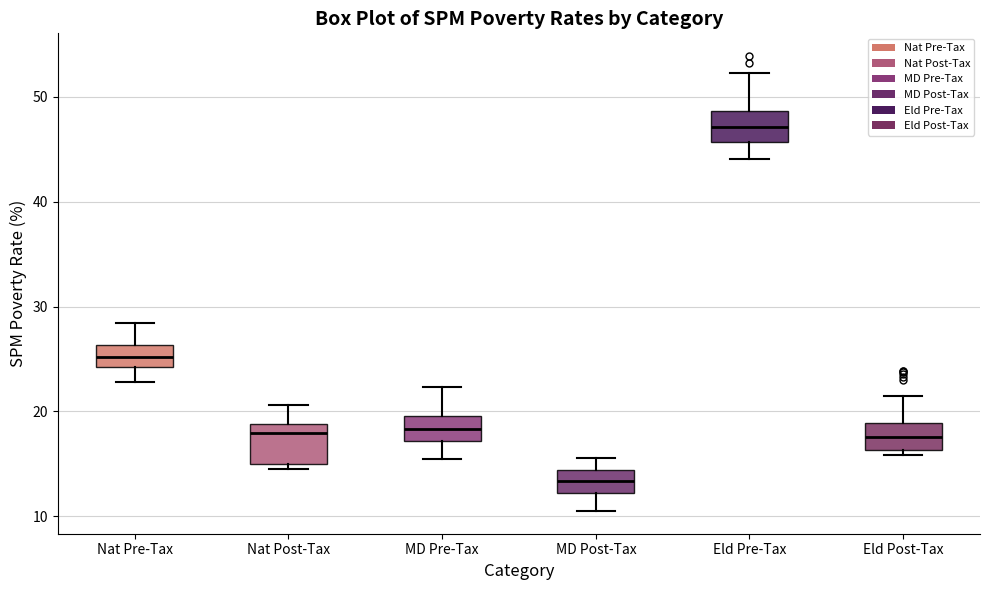

Reading left to right, read every box against the y-axis: the position of its median line, the range the box covers, and the ends of its whiskers. The values are not printed on the chart, so give them approximately, as read against the axis.

Nat Pre-Tax: median 25, box 24 to 26, whiskers 23 to 28
Nat Post-Tax: median 18, box 15 to 19, whiskers 15 (just below the box's lower edge) to 21
MD Pre-Tax: median 18, box 17 to 20, whiskers 16 to 22
MD Post-Tax: median 13, box 12 to 14, whiskers 11 to 16
Eld Pre-Tax: median 47, box 46 to 49, whiskers 44 to 52
Eld Post-Tax: median 18, box 16 to 19, whiskers 16 (just below the box's lower edge) to 22